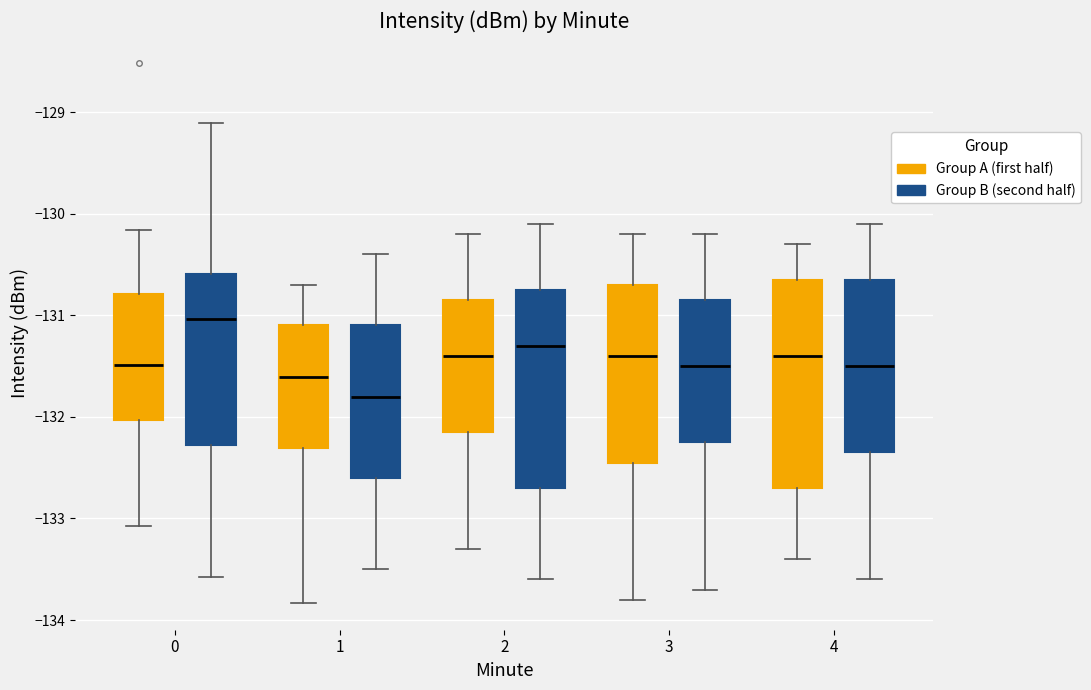

Which box's median line is the highest?

0 (Group B (second half))